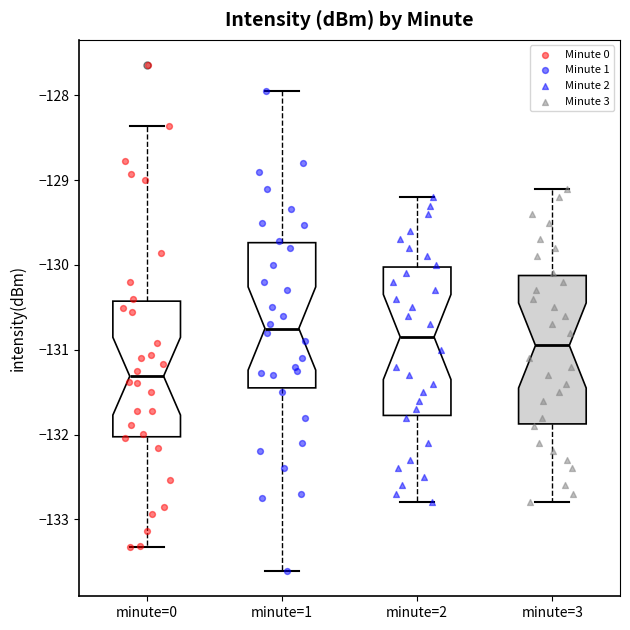

Reading left to right, read every box against the y-axis: the position of its median line, the range the box covers, and the ends of its whiskers. The values are not printed on the chart, so give them approximately, as read against the axis.

minute=0: median -131.3, box -132.0 to -130.4, whiskers -133.3 to -128.4
minute=1: median -130.7, box -131.4 to -129.7, whiskers -133.6 to -127.9
minute=2: median -130.8, box -131.8 to -130.0, whiskers -132.8 to -129.2
minute=3: median -130.9, box -131.9 to -130.1, whiskers -132.8 to -129.1